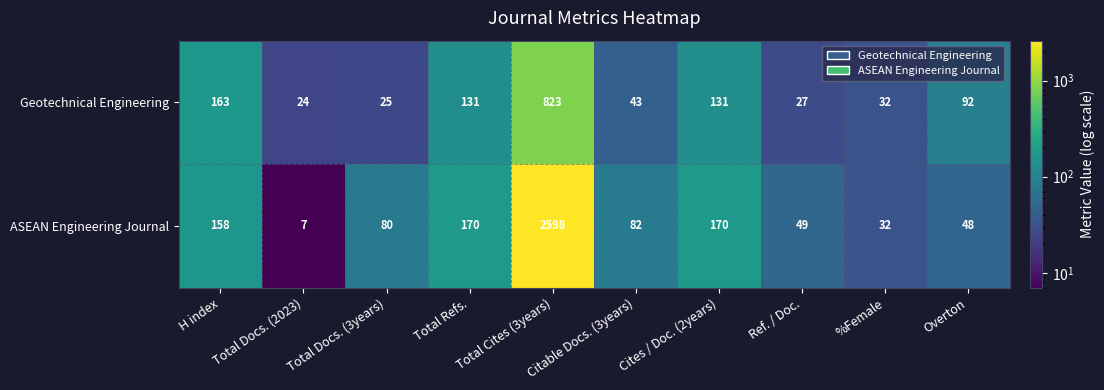

Rank the series at Total Docs. (3years) from highest to lowest value.

ASEAN Engineering Journal, Geotechnical Engineering